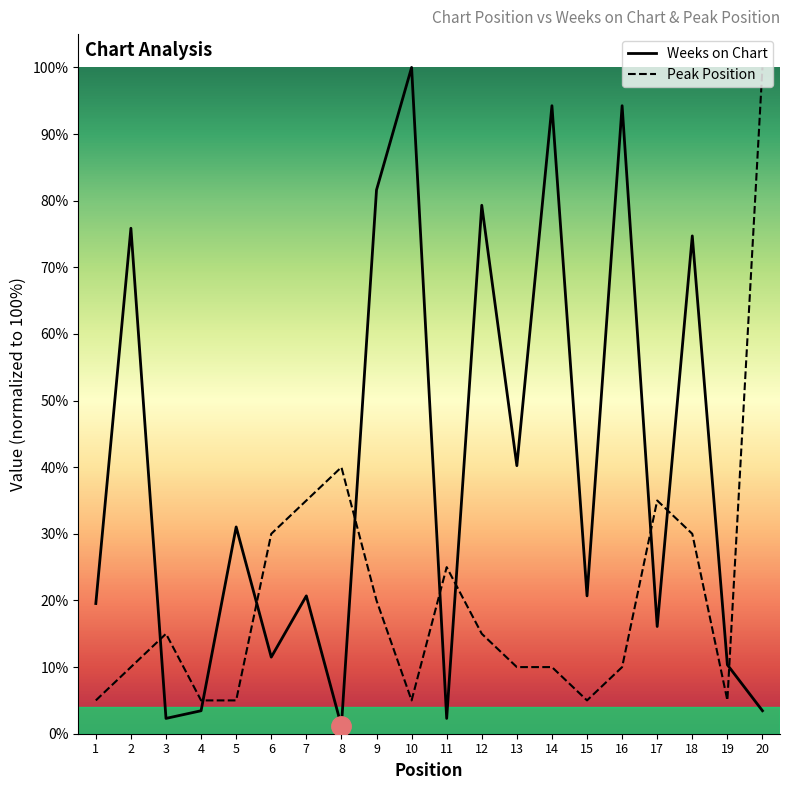

Is this an area chart (filled region under the line)?

No